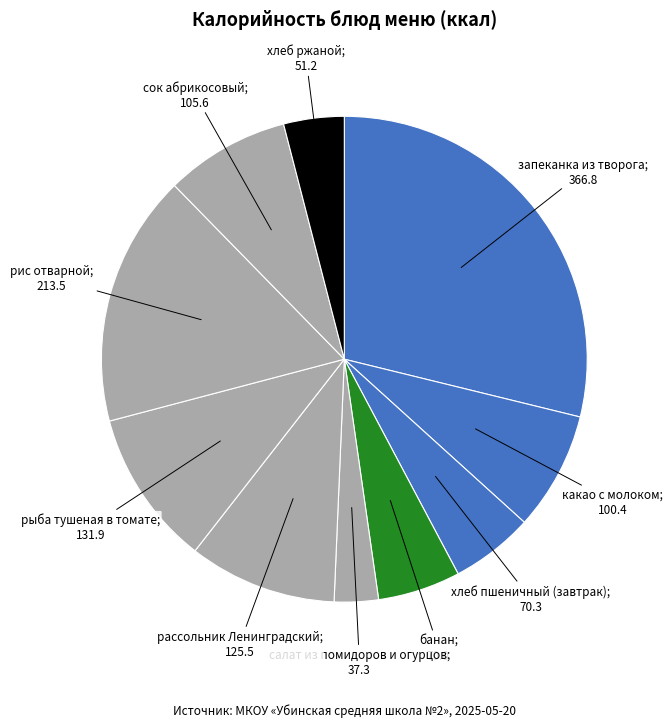

What is the largest slice in the pie chart?

запеканка из творога